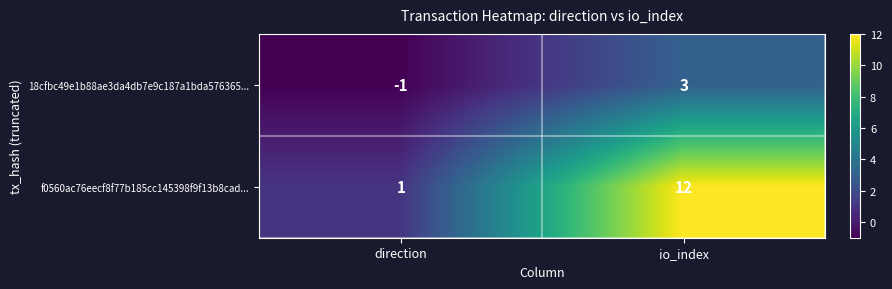

Where is f0560ac76eecf8f77b185cc145398f9f13b8cad... nearest to the value 6?

direction